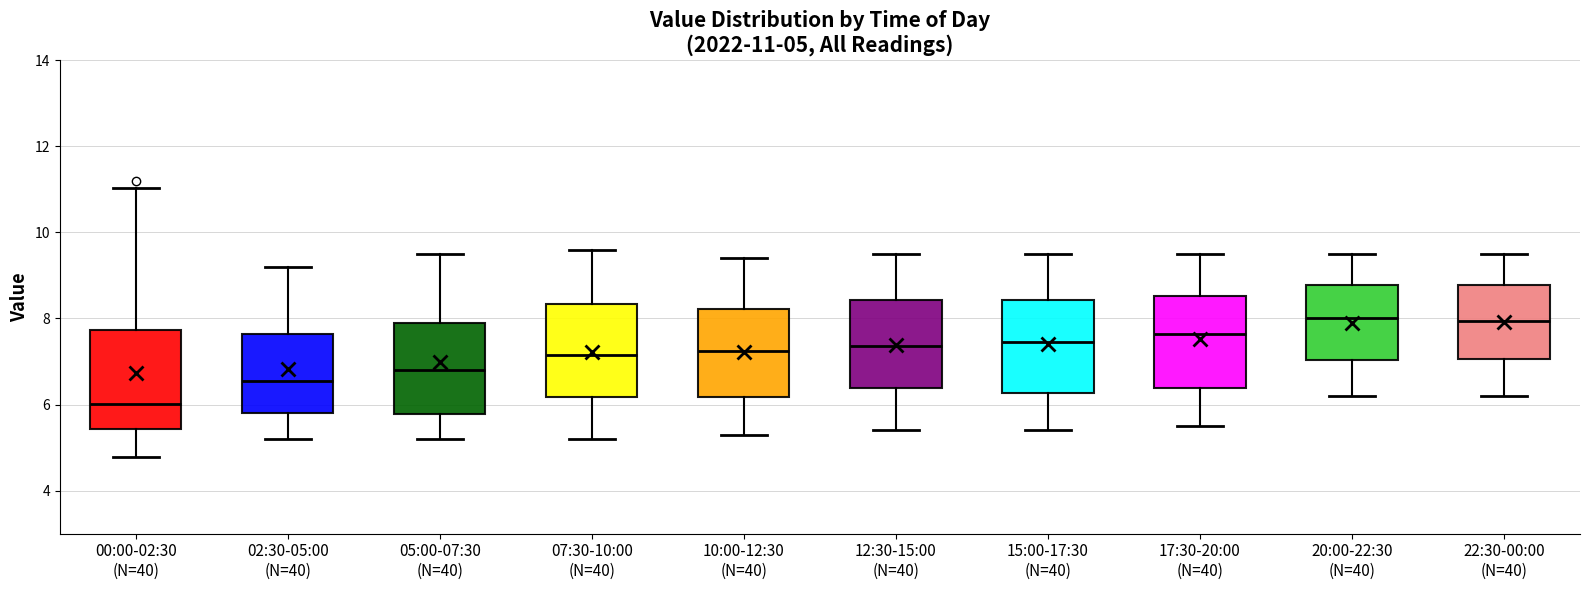

Which box has the lowest median line?

00:00-02:30 (N=40)